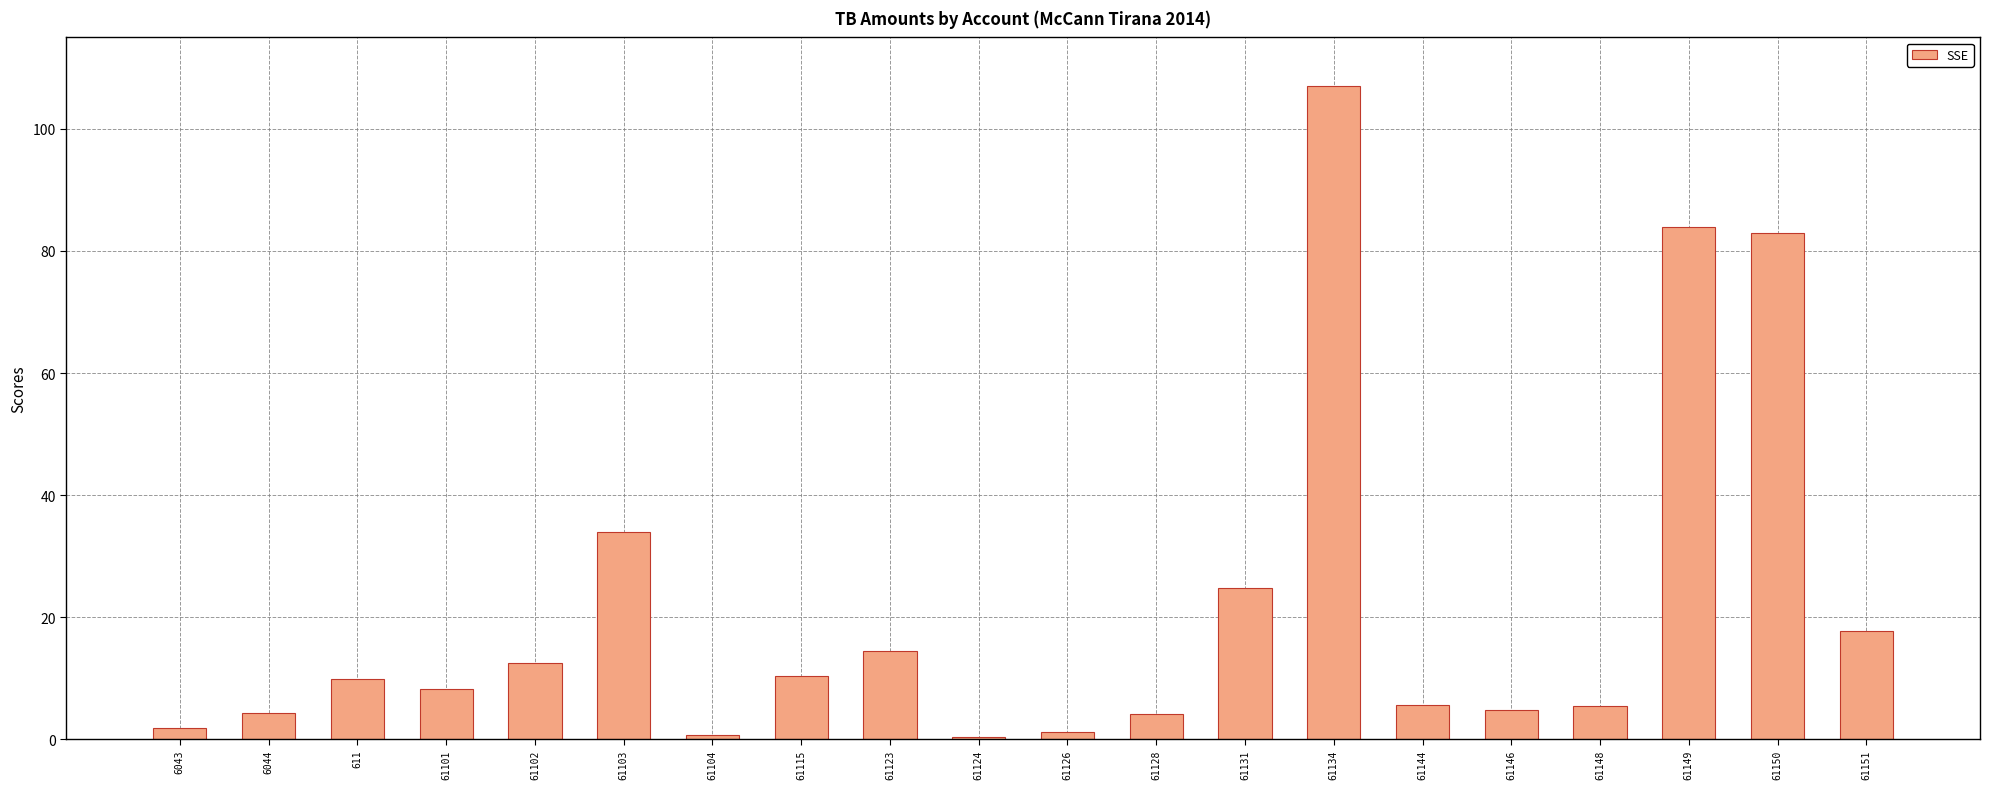

What is the label of the 15th bar from the right?

61103